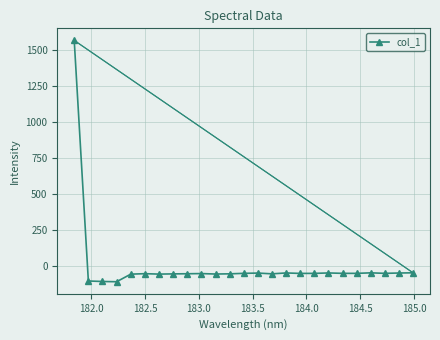

How many positive values are there?

1